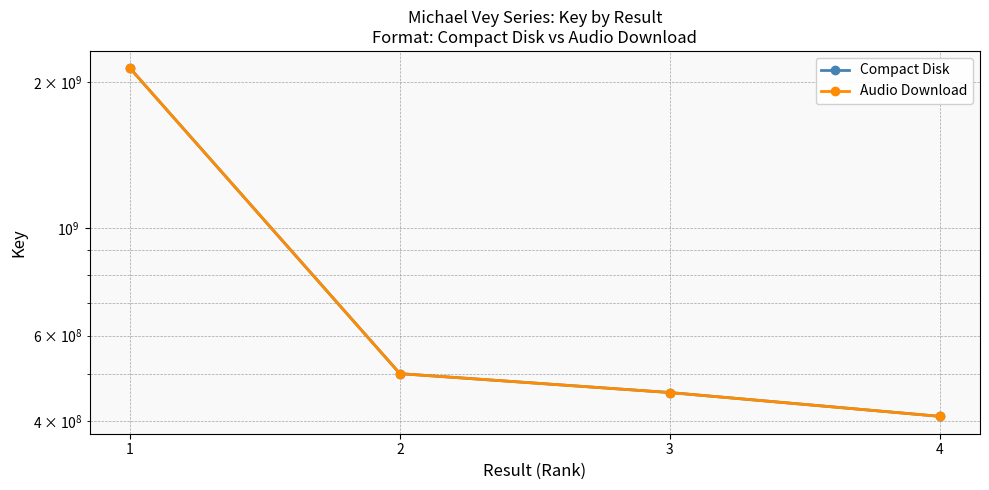

What are all the series names shown in the legend?

Compact Disk, Audio Download